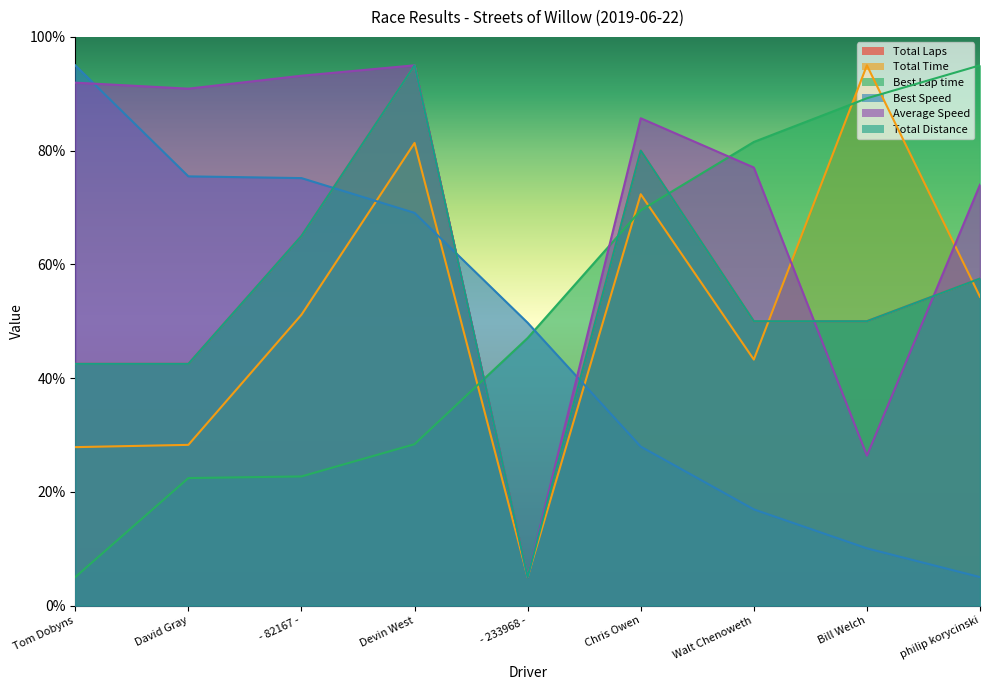

Is it true that Total Laps equals 42.5 at Tom Dobyns?

True